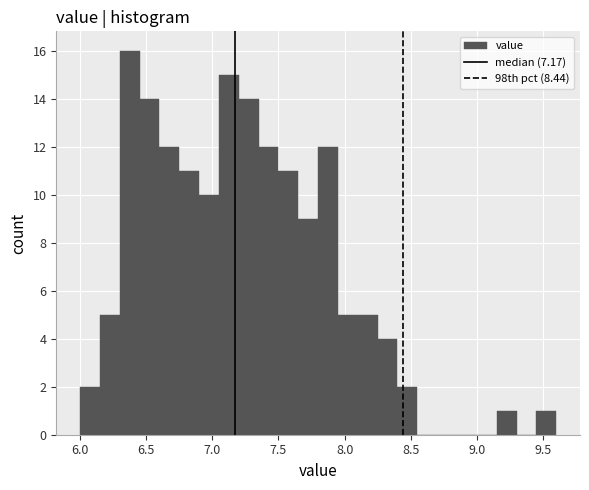

Around what value on the x-axis is the tallest bar? Give the approximate position of its centre, as read against the axis.

6.40